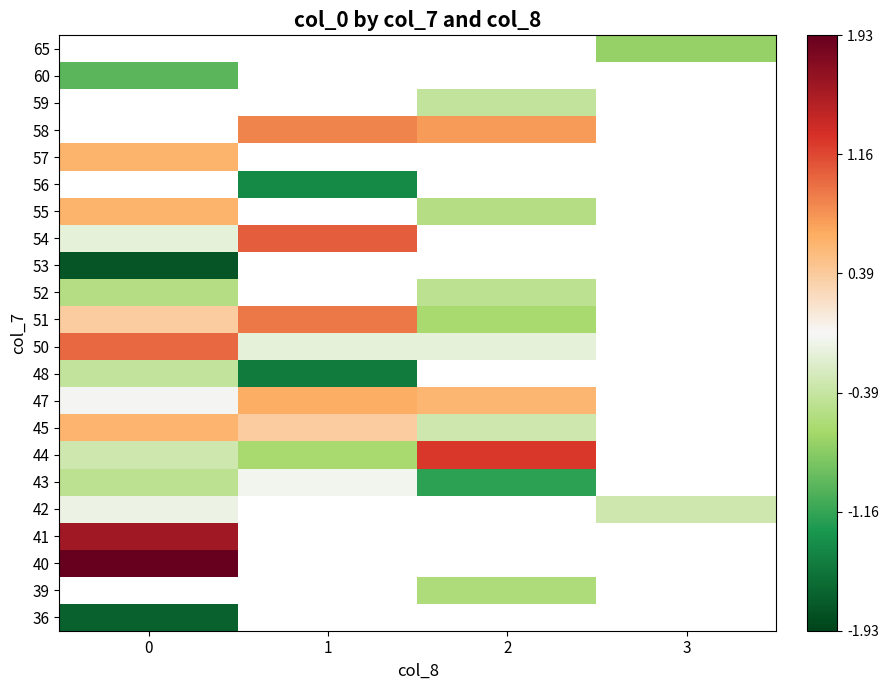

How many categories are shown in the chart?

4